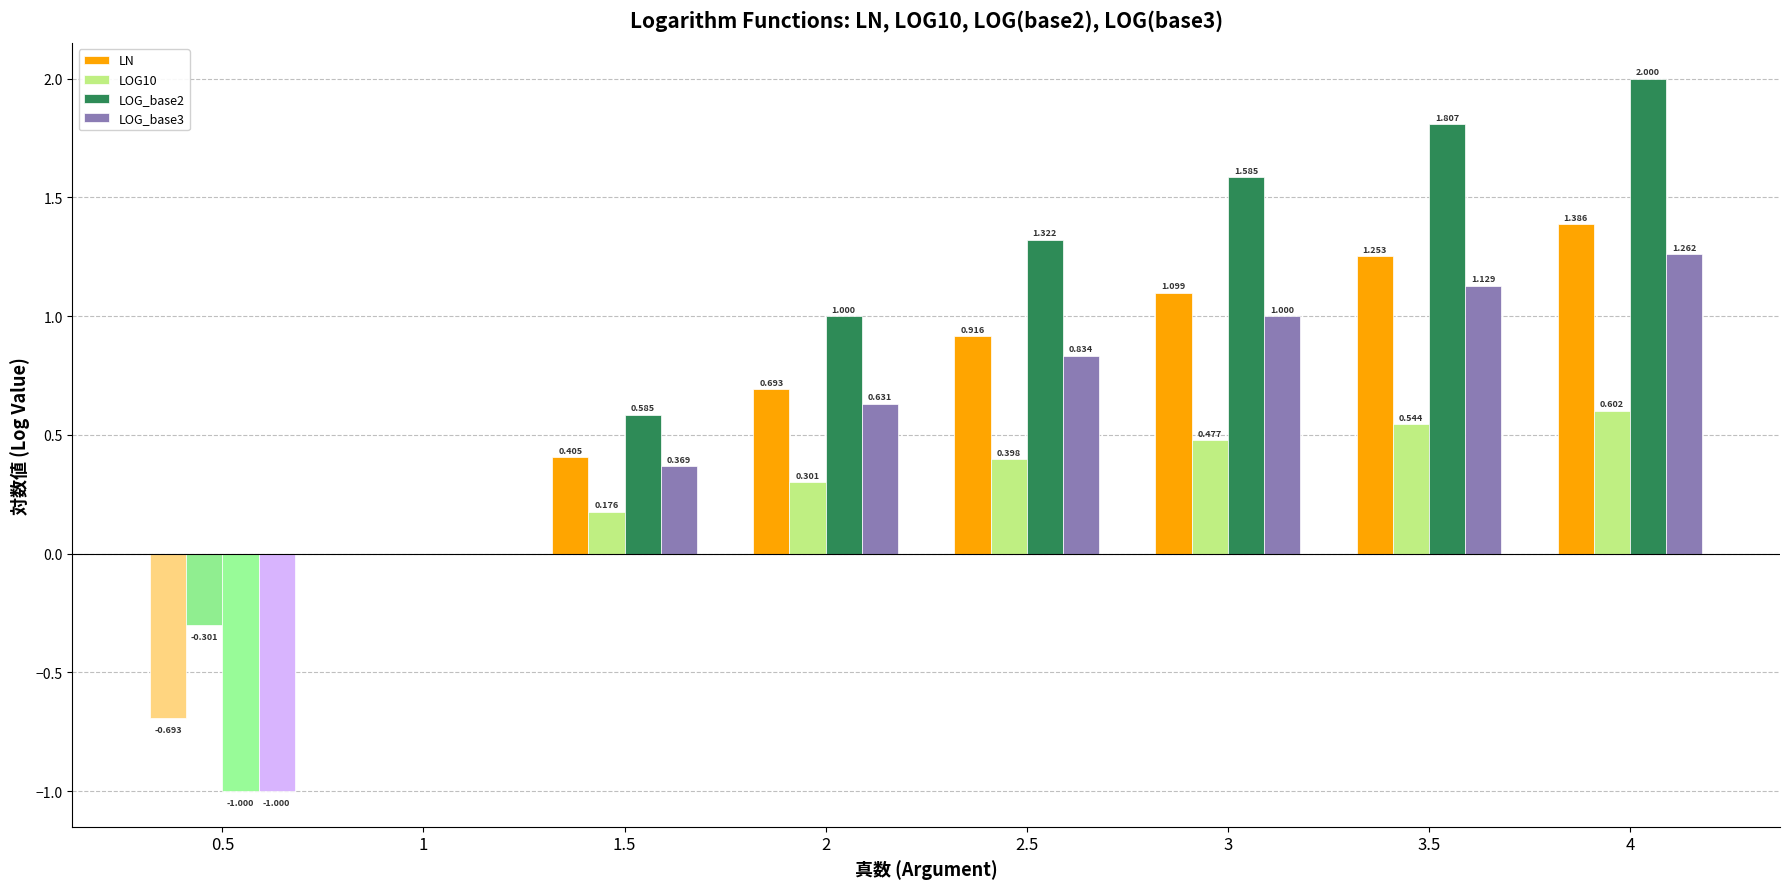

Is the value of LOG_base2 at 1 greater than the value of LOG_base3 at 3.5?

No